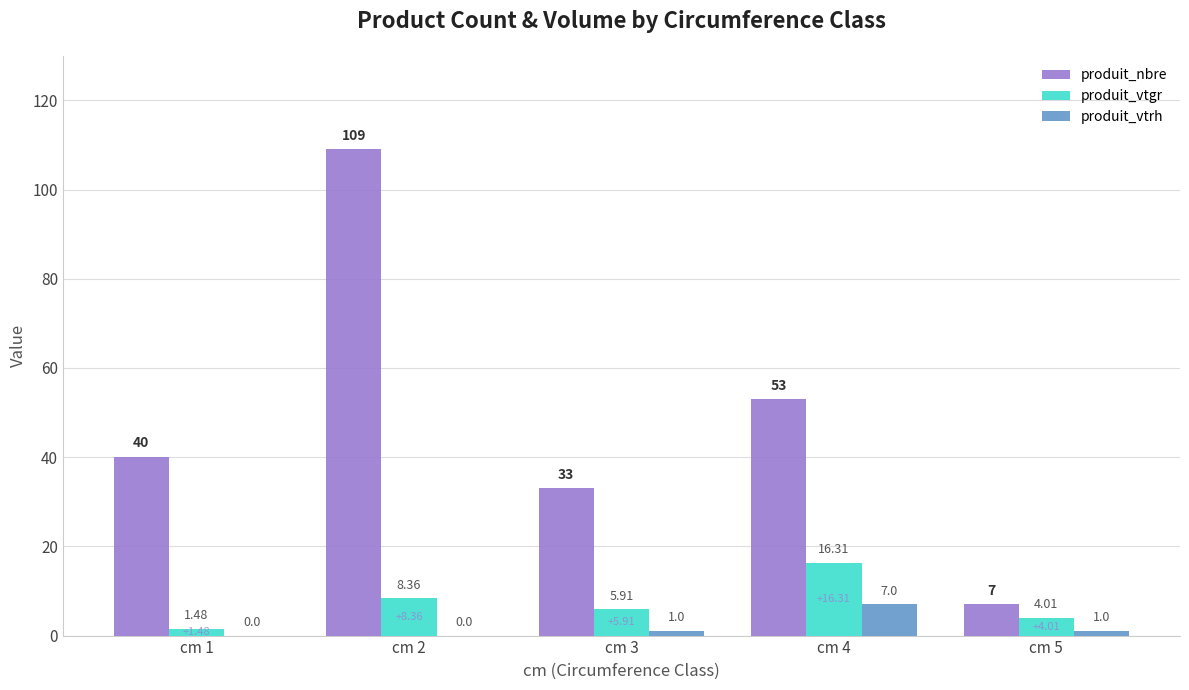

What is the sum of the produit_vtgr values at cm 1 and cm 4?

17.8